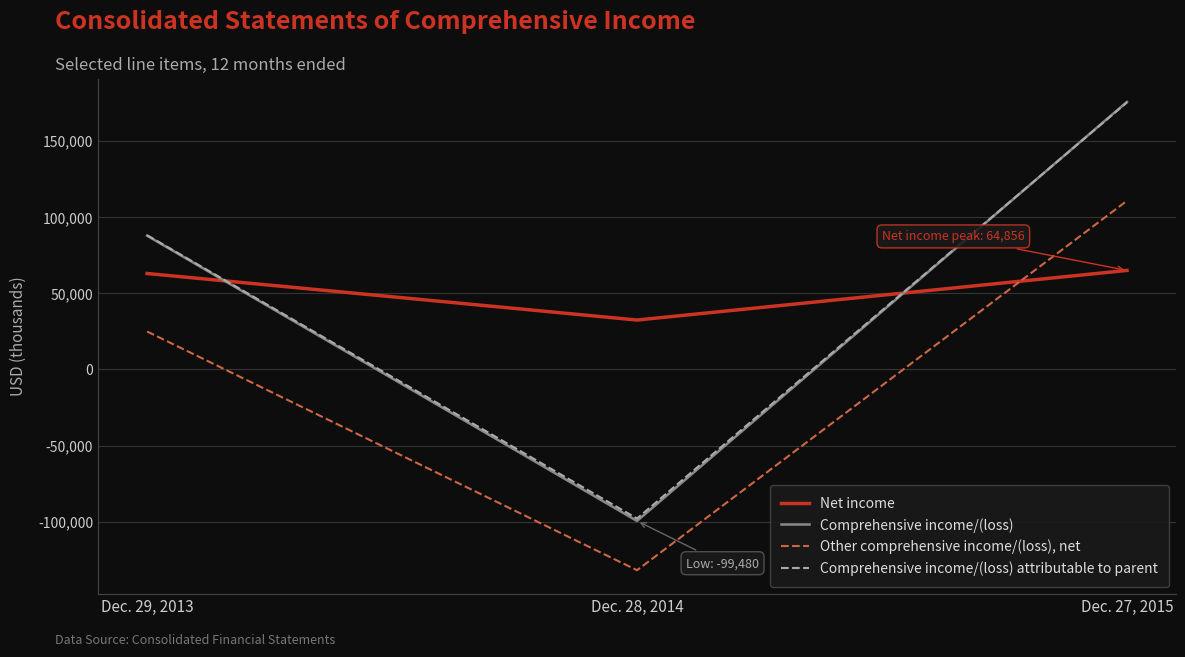

At which category is the sum across all series the highest?

Dec. 27, 2015